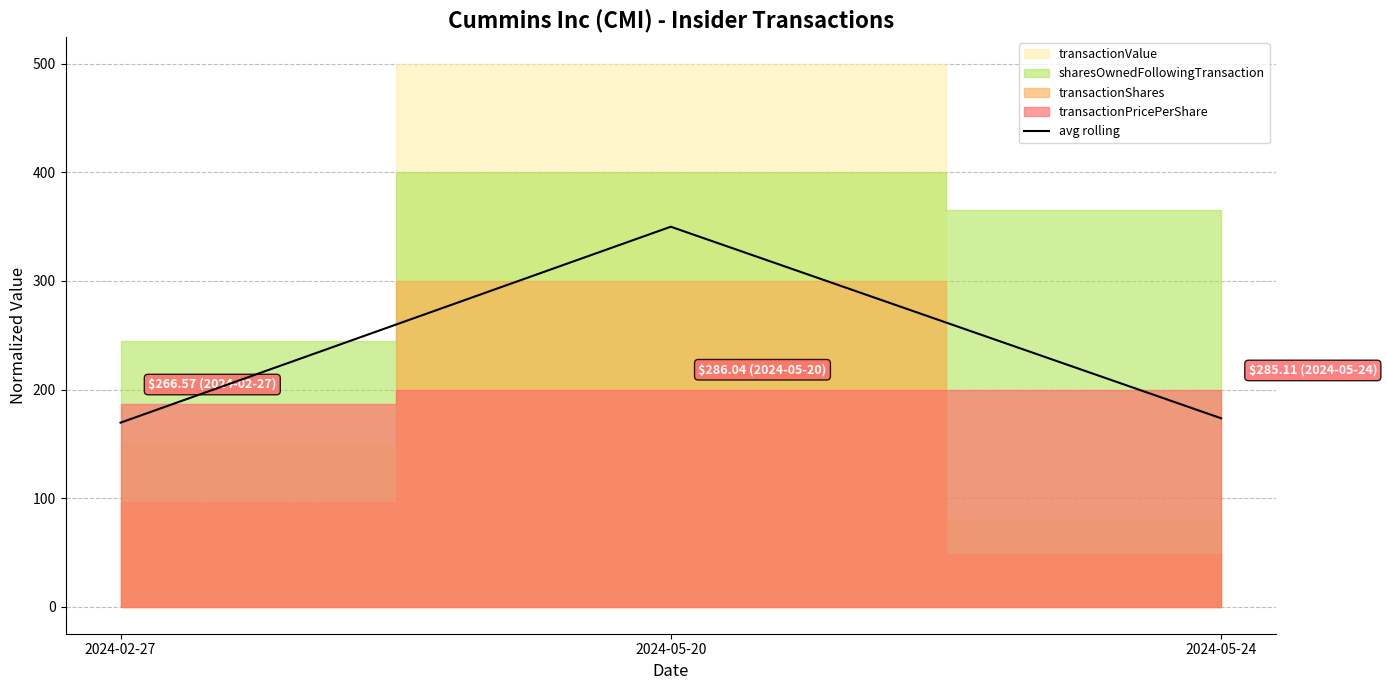

Count the number of categories in the chart.

3